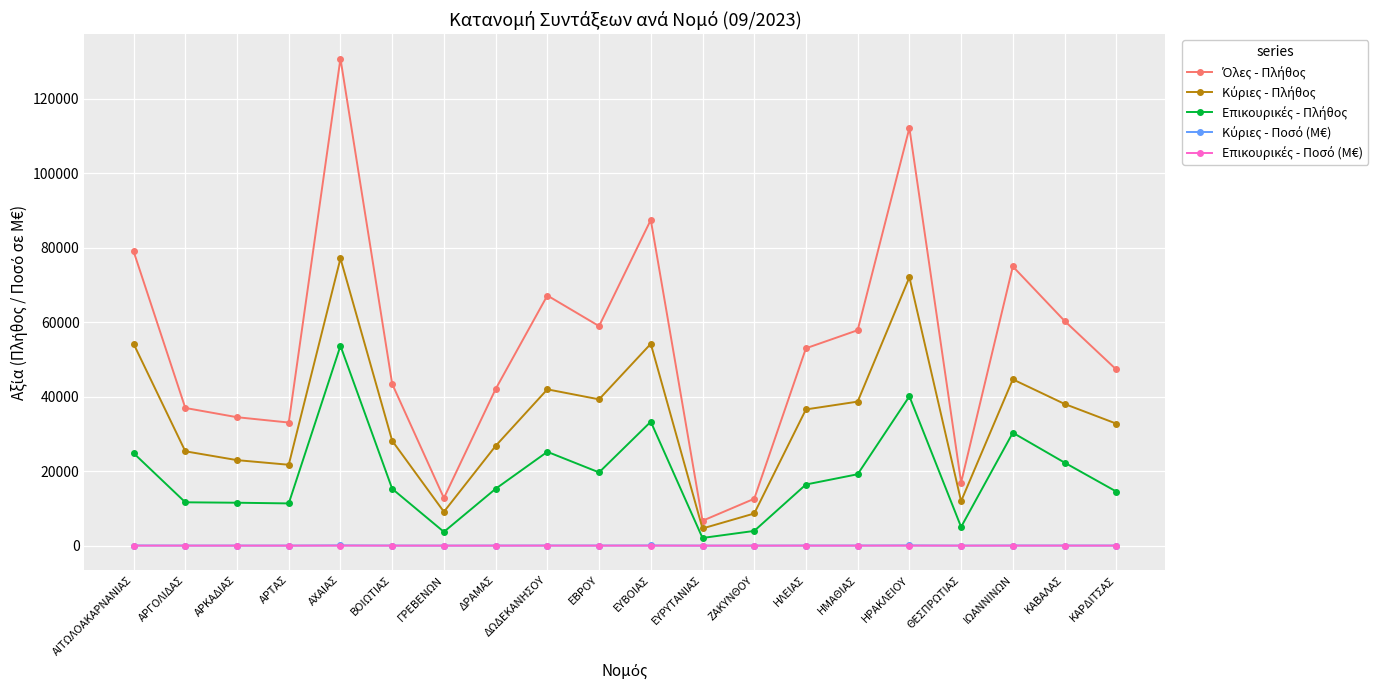

What is the label of the 20th point from the right?

ΑΙΤΩΛΟΑΚΑΡΝΑΝΙΑΣ